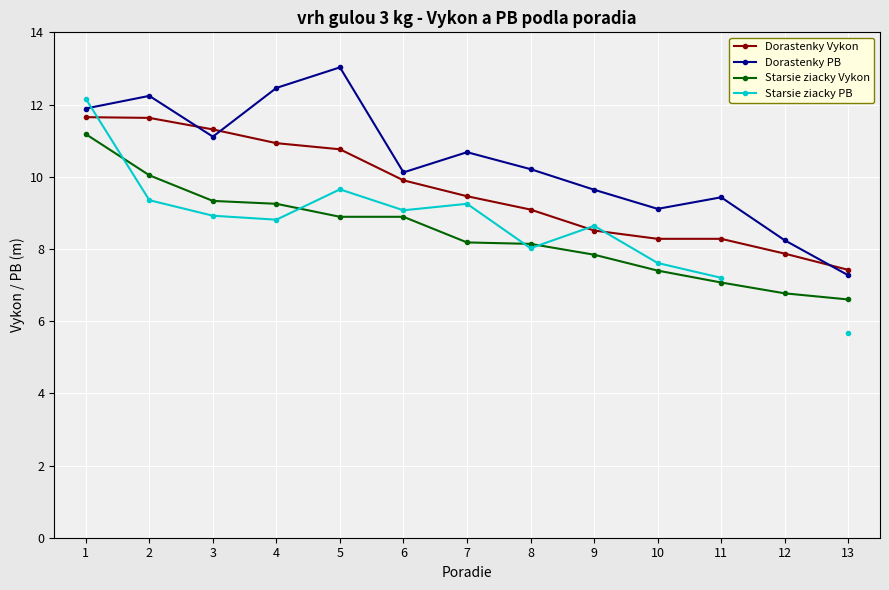

What is the difference between the Starsie ziacky Vykon values at 2 and 4?

0.8